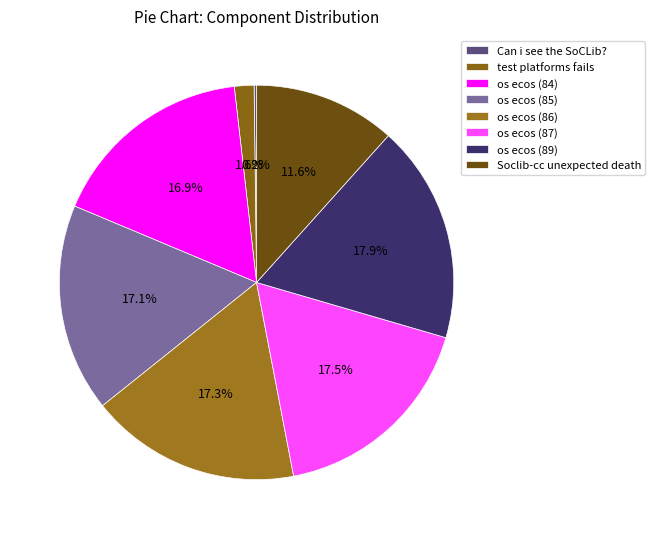

True or false: Can i see the SoCLib? accounts for 0% of the total.

True